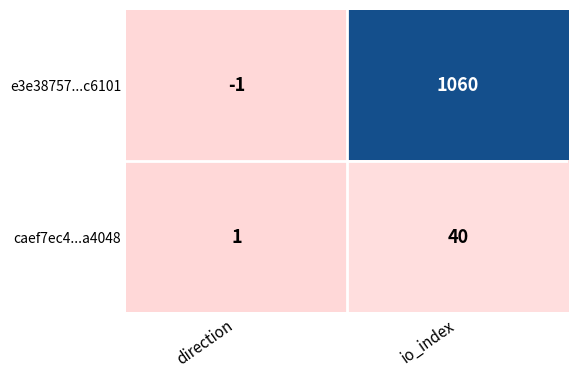

Which series has the widest spread of values?

e3e38757...c6101